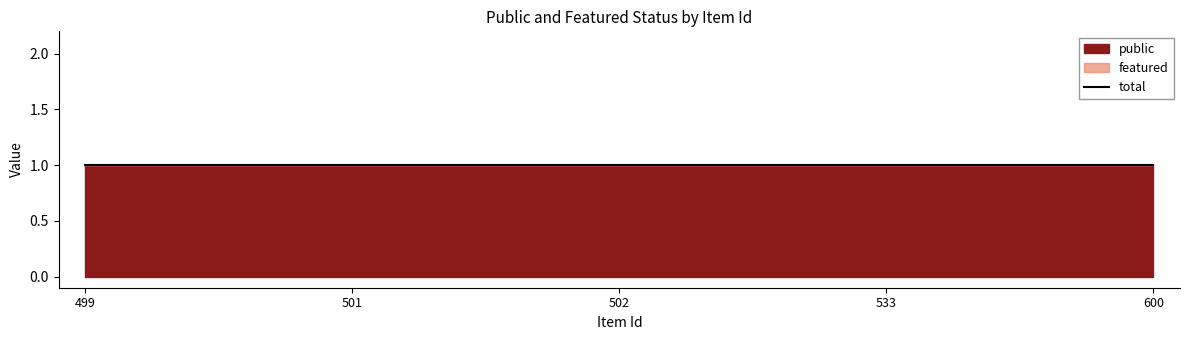

What is the value of the public point at the 2nd from the left?

1